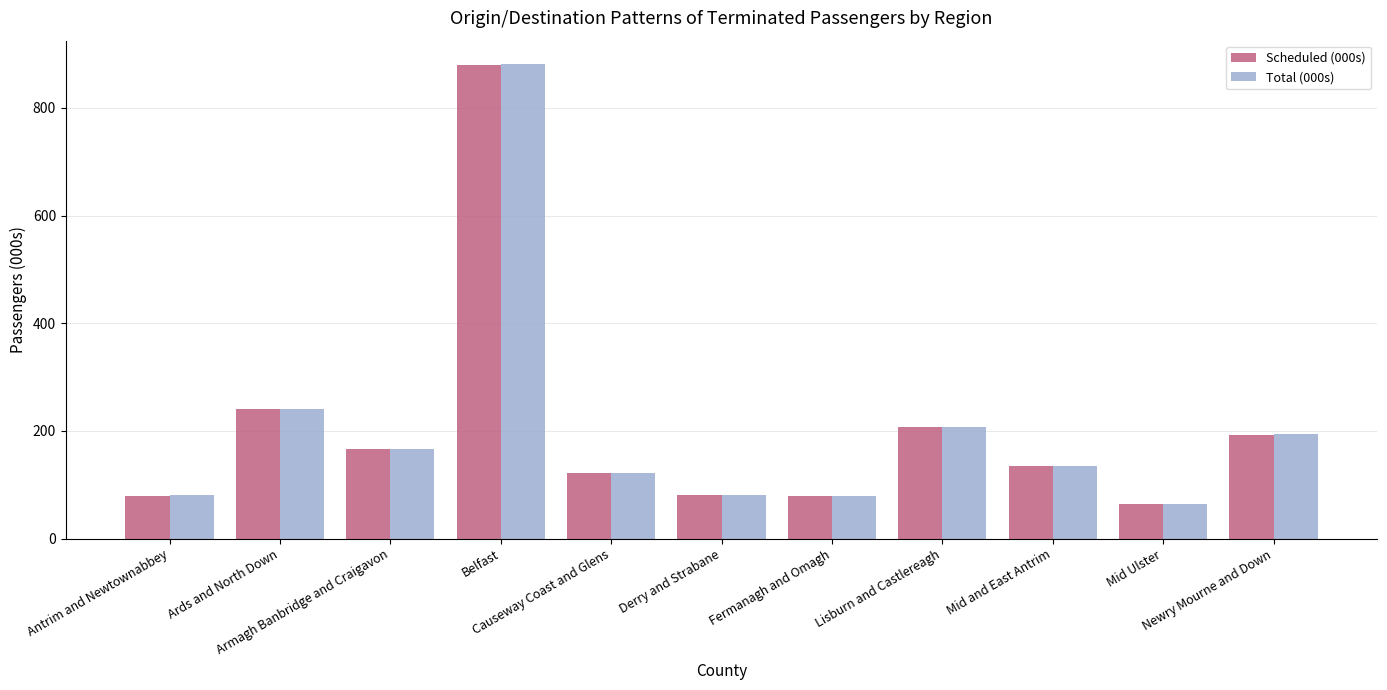

What is the sum of all Total (000s) values?

2249.1